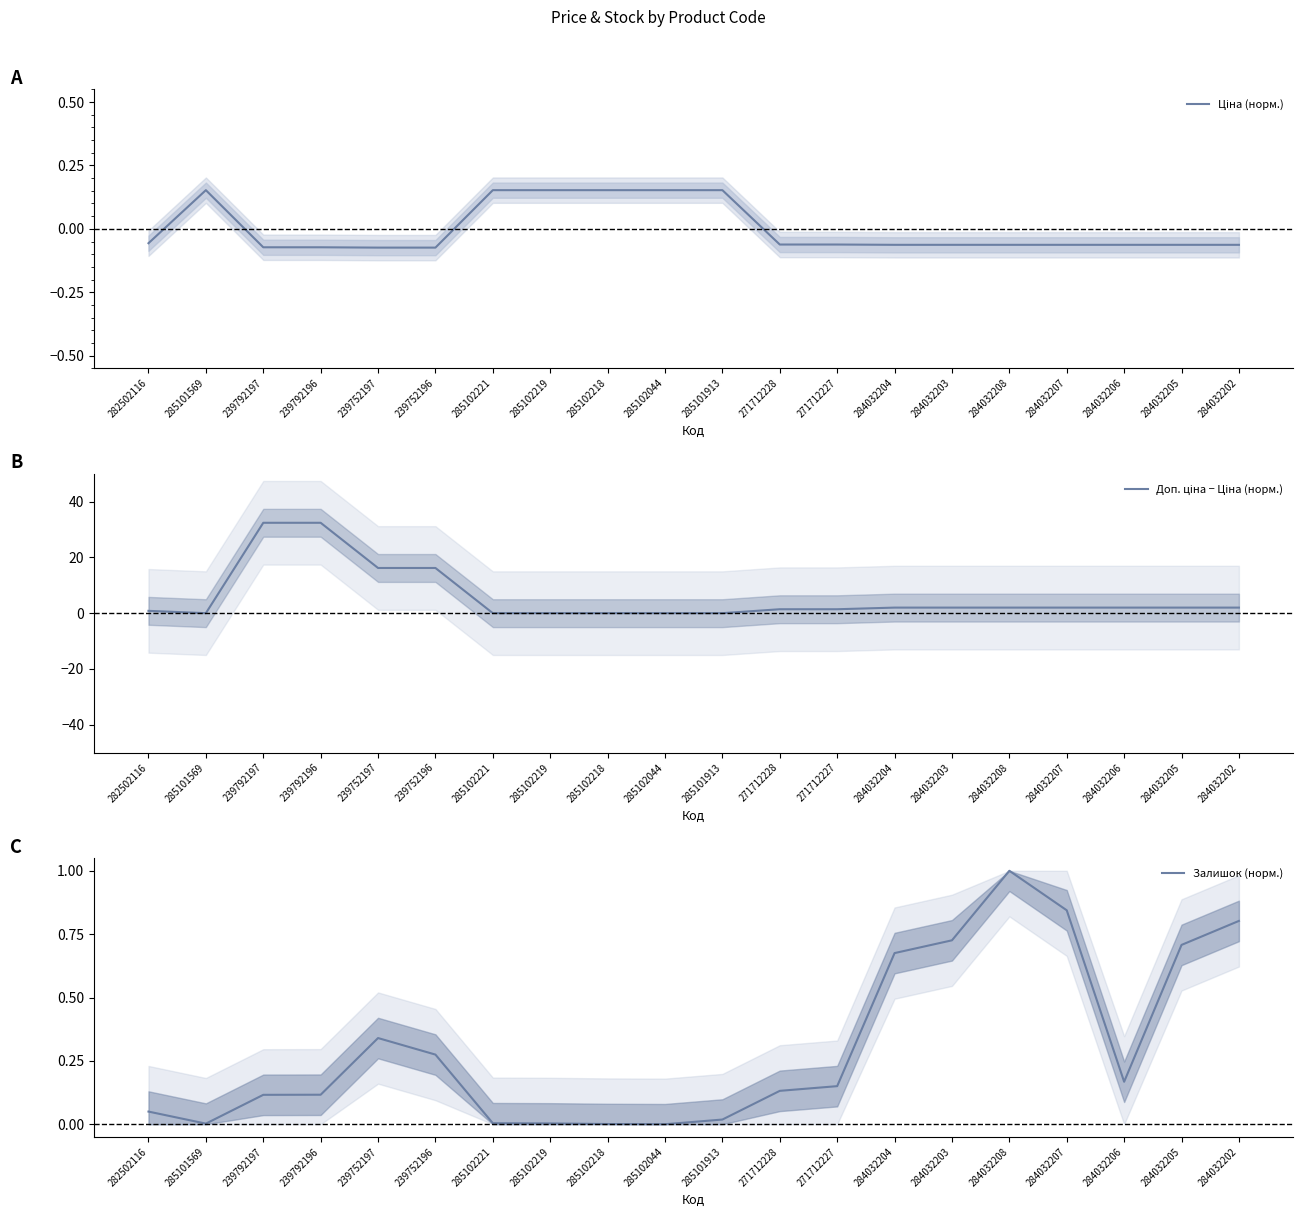

At which label does Ціна (норм.) first exceed 0?

285101569